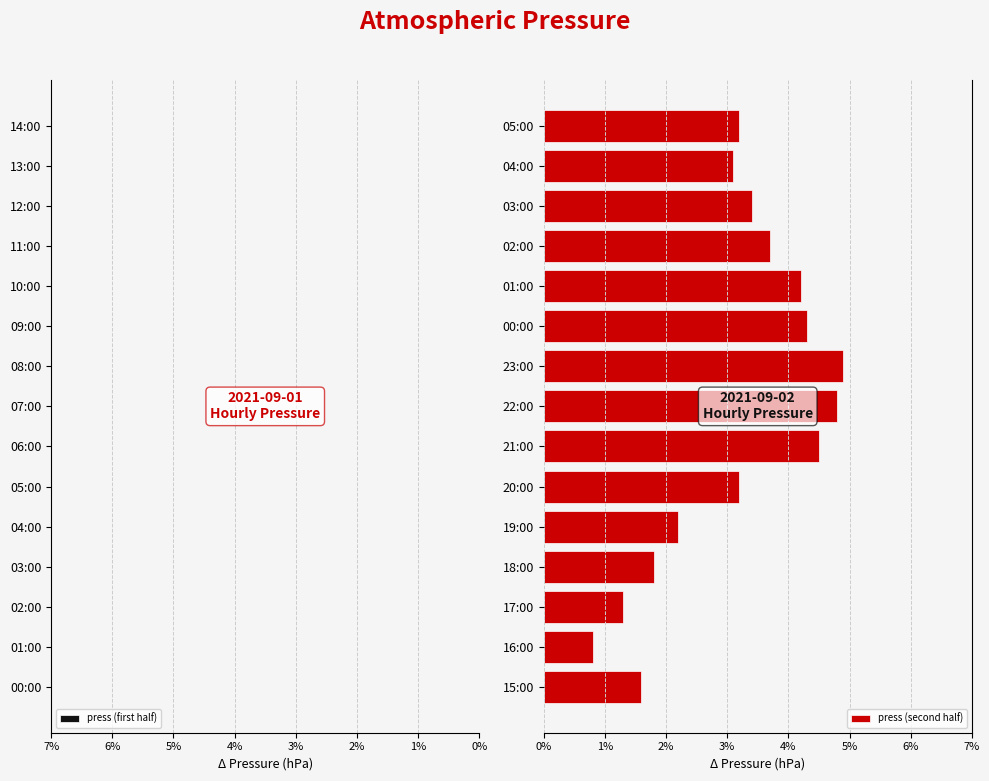

Rank the series by their maximum value, from highest to lowest.

press (second half), press (first half)